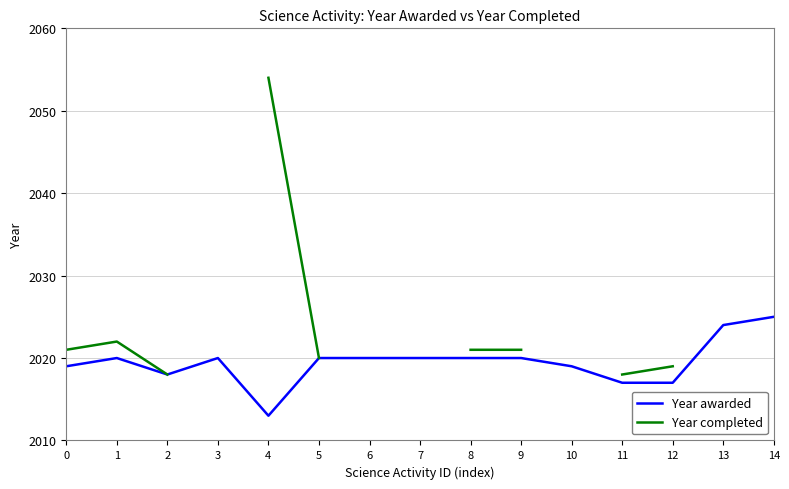

Between 4 and 9, which series saw the biggest shift?

Year completed